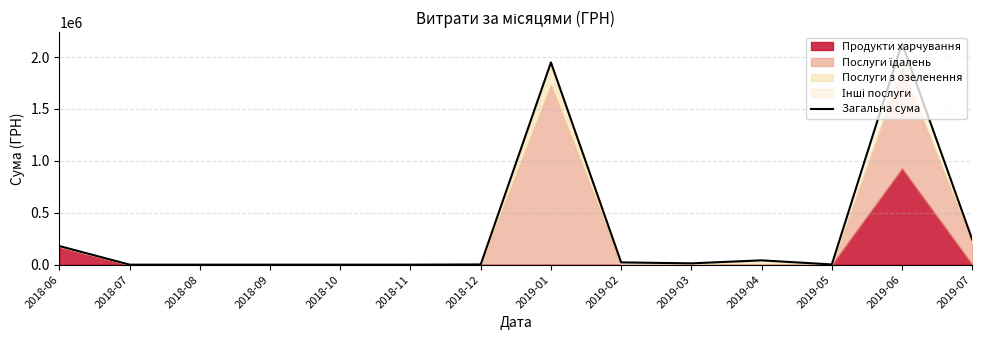

What is the maximum value shown in the chart?

2133572.8